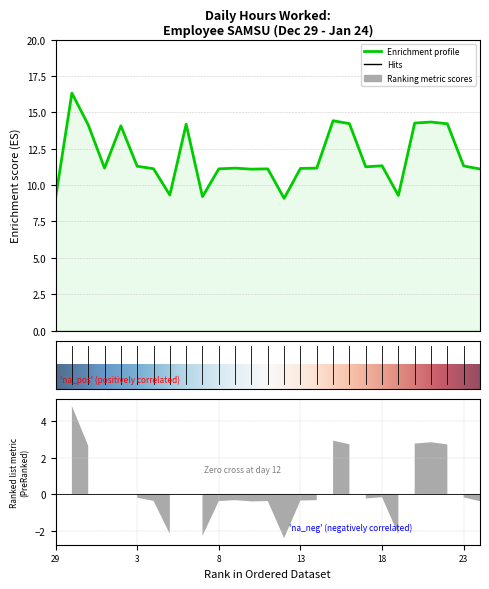

What is the label of the 15th point from the left?

12